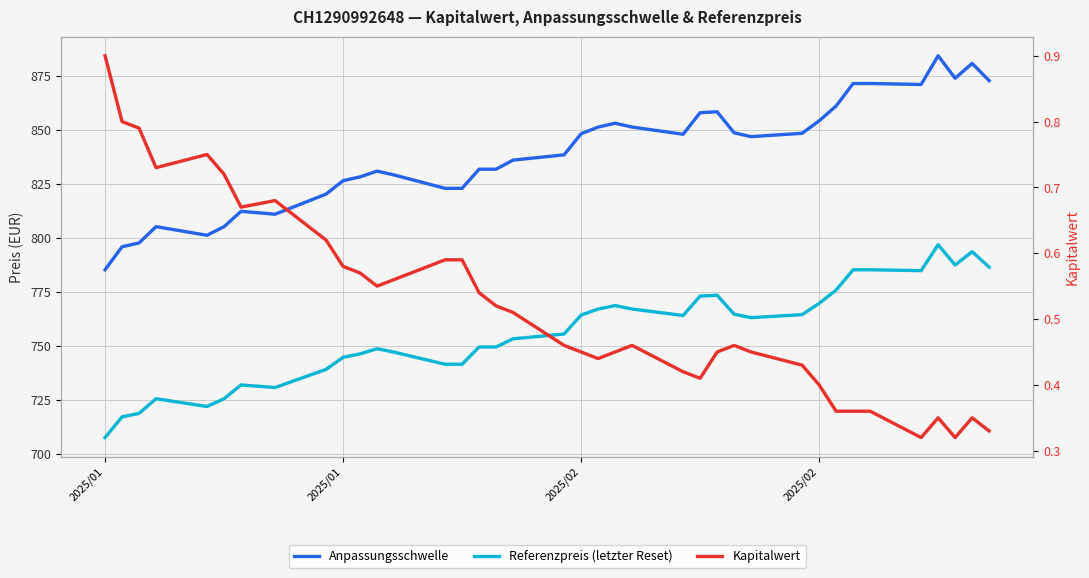

What is the average value of the Kapitalwert series?

0.5